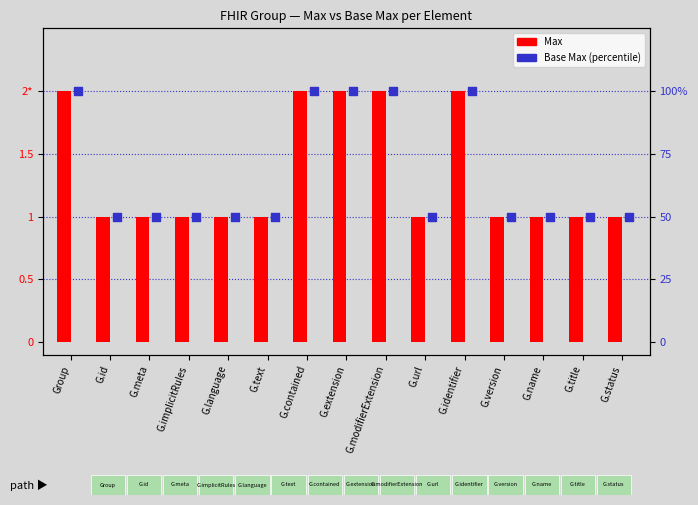

Which series has the widest spread of Y values?

Max